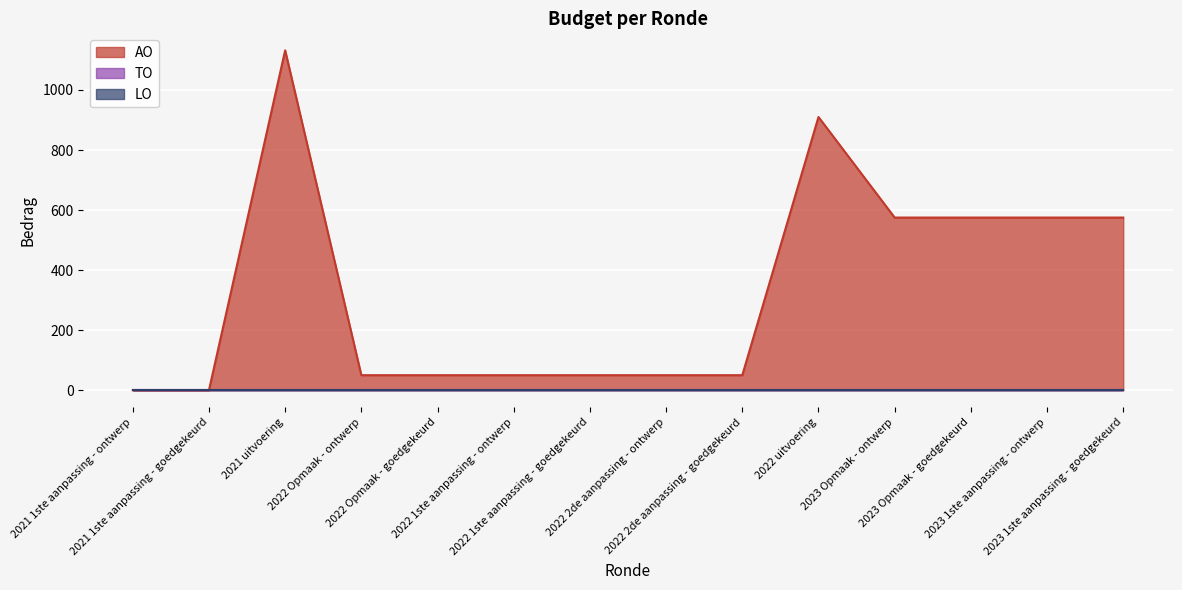

True or false: TO and LO intersect in this chart.

False